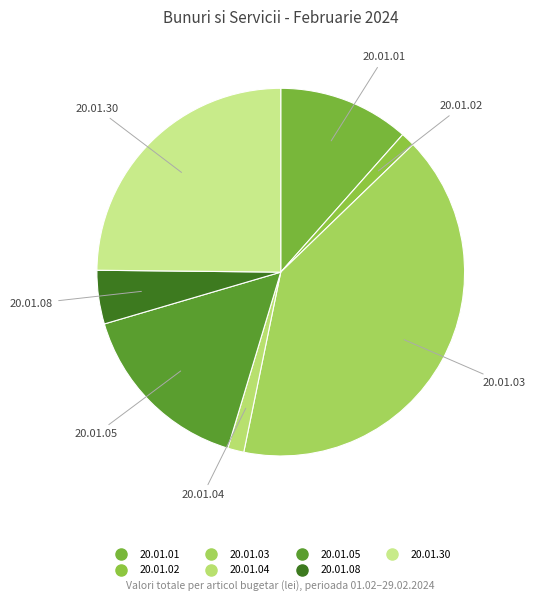

Which category has the biggest portion of the pie?

20.01.03